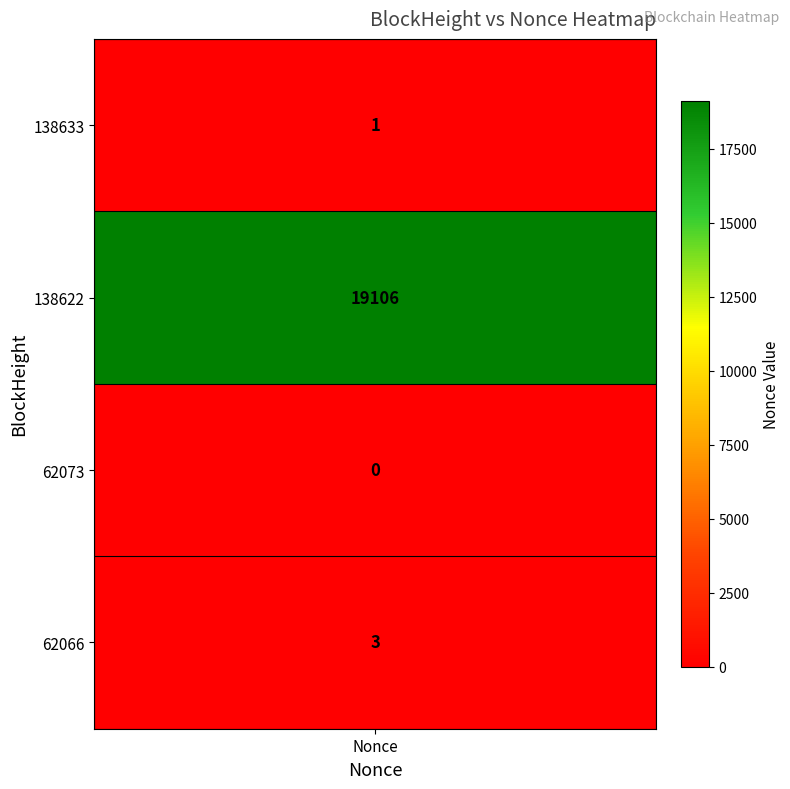

The value of 138633 at 138622 is 7757. True or false?

False